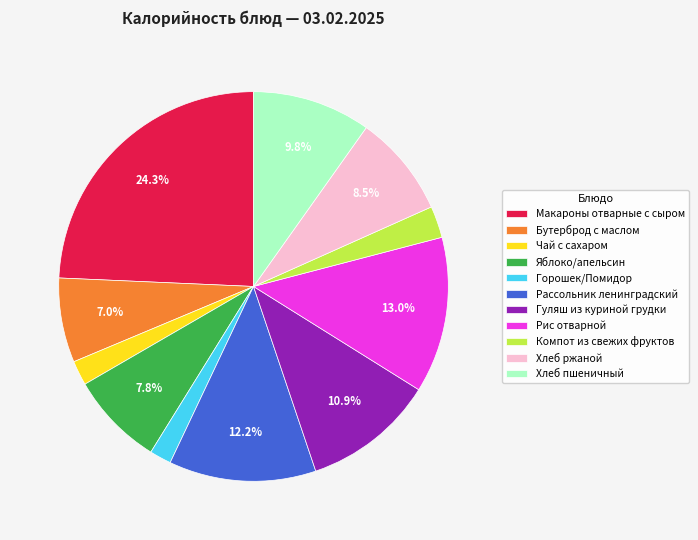

True or false: Гуляш из куриной грудки accounts for 23% of the total.

False